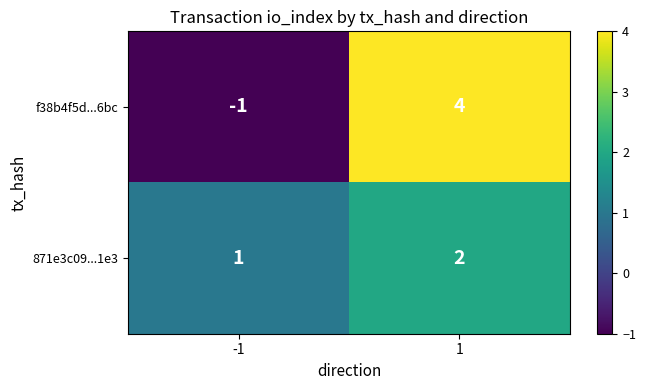

What is the sum of all 871e3c09...1e3 values?

3